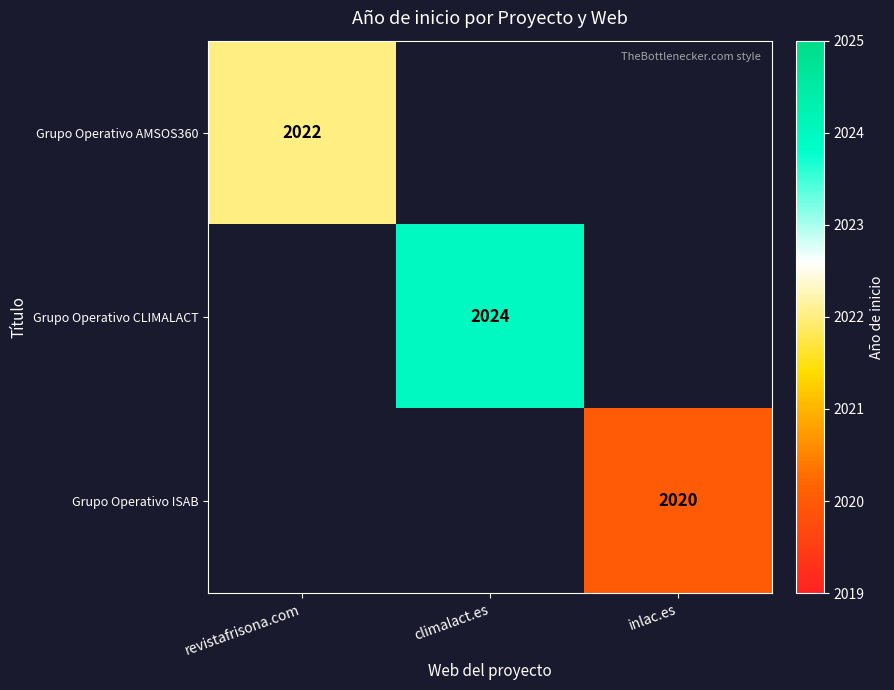

What is the total value across all series at inlac.es?

2020